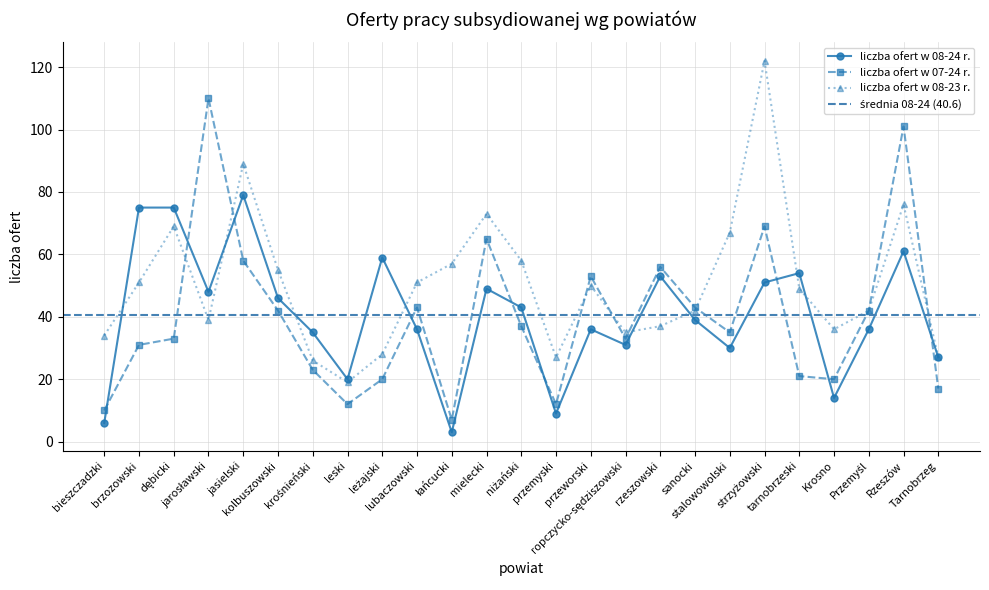

What is the sum of all liczba ofert w 08-24 r. values?

1015